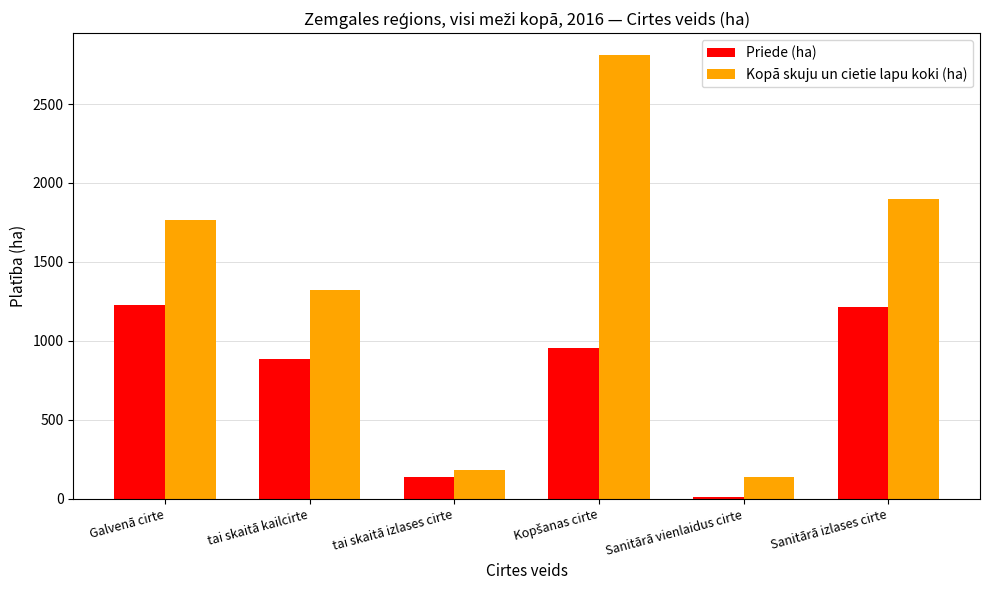

What is the average value of the Priede (ha) series?

738.4